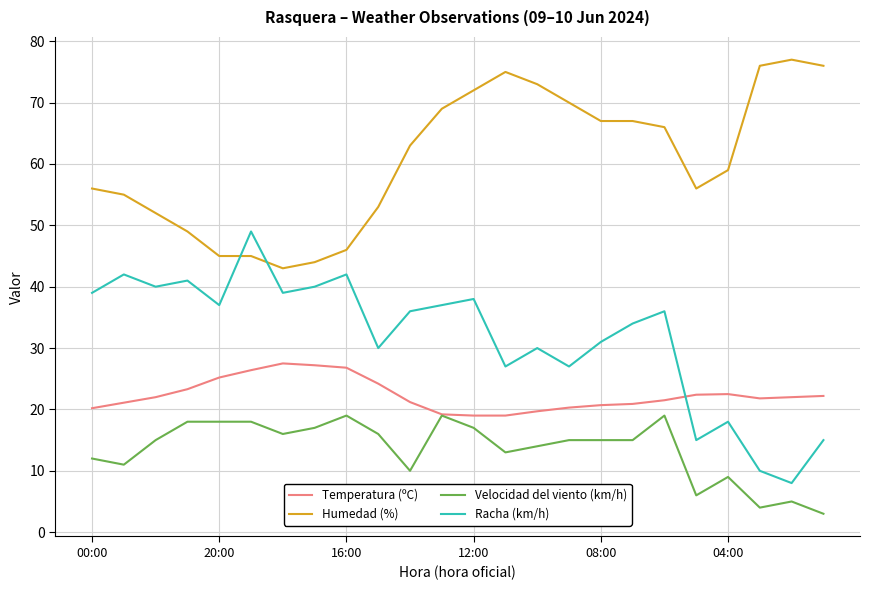

What is the minimum value shown in the chart?

3.0